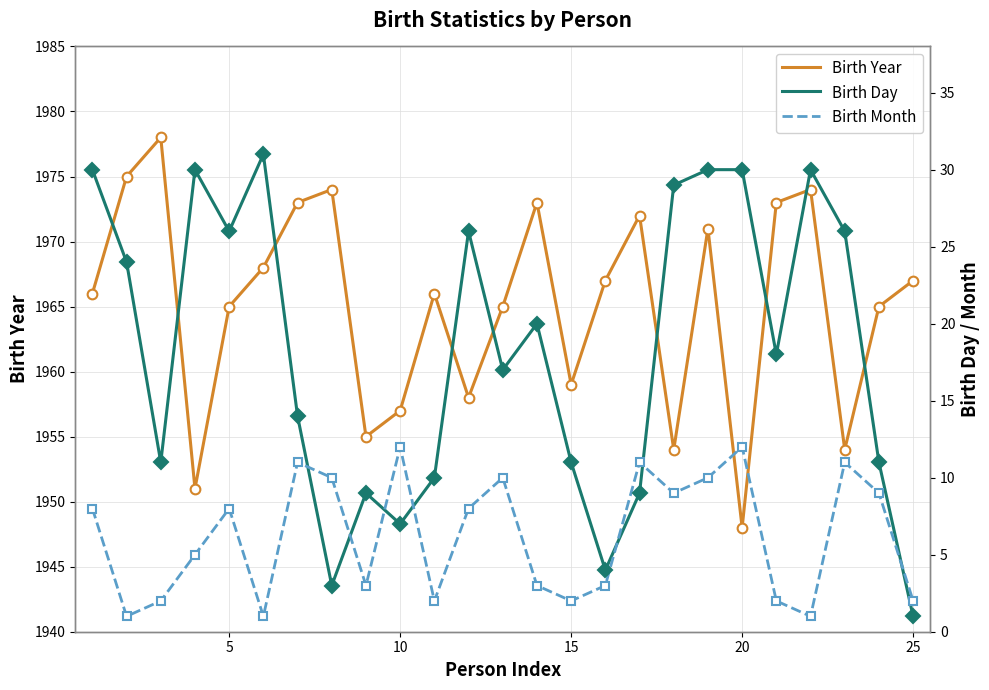

Which series has the widest spread of values?

Birth Year